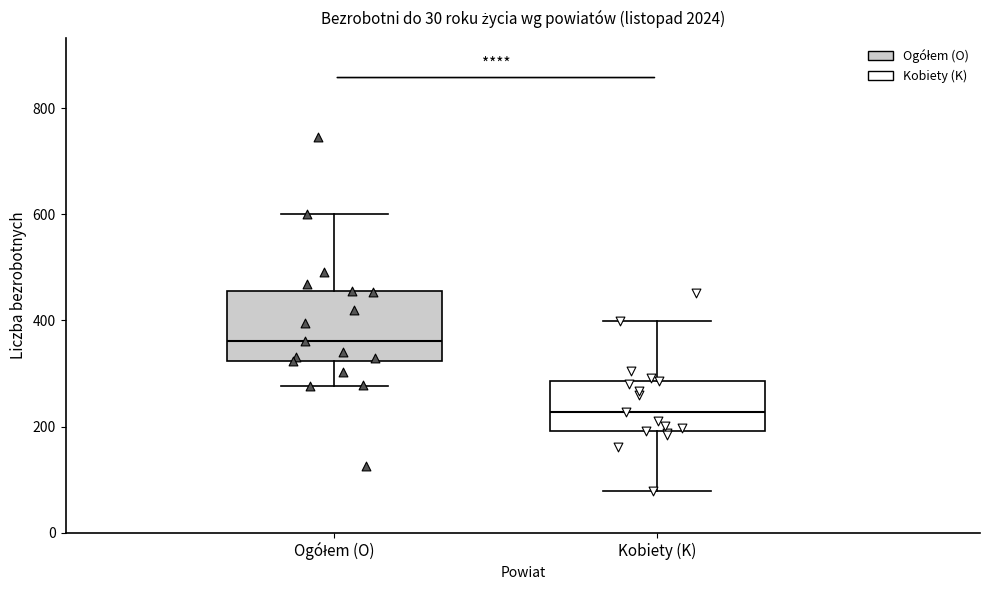

Reading left to right, transcribe this box plot: for each box, give where its median line is, the range the box spans, and where its two whiskers end, as read against the y-axis. The values are not printed on the chart, so give them approximately, as read against the axis.

Ogółem (O): median 360, box 320 to 460, whiskers 280 to 600
Kobiety (K): median 220, box 200 to 280, whiskers 80 to 400